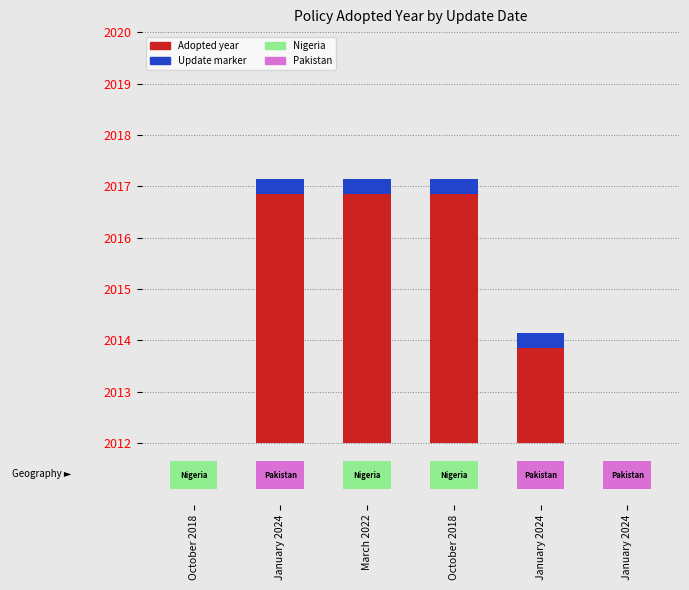

Where is the data nearest to the value 2?

January 2024